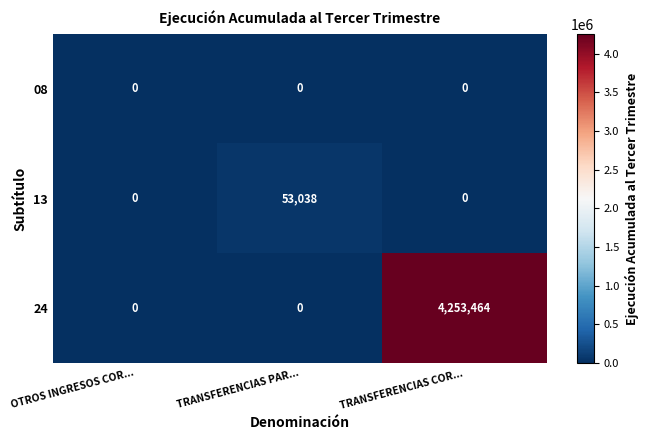

What is the maximum value for 13?

53038